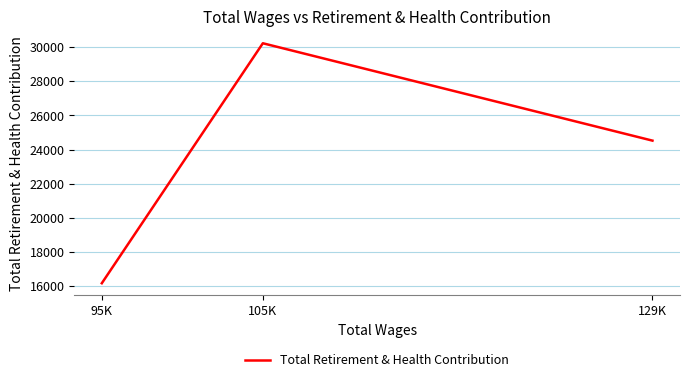

What is the label of the 2nd point from the left?

105K